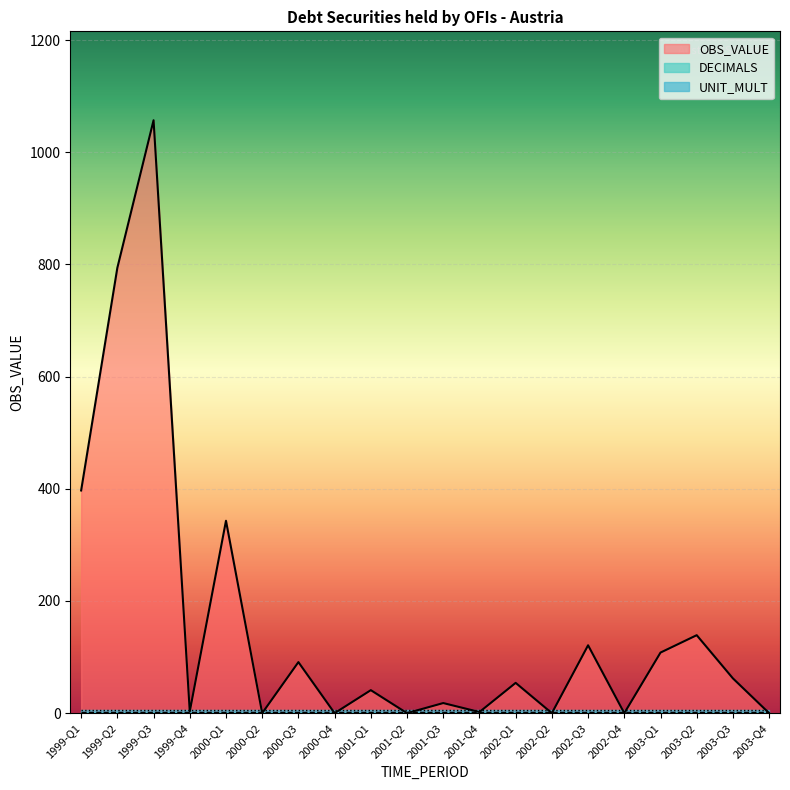

At 2000-Q2, list the series in order from largest to smallest.

UNIT_MULT, DECIMALS, OBS_VALUE